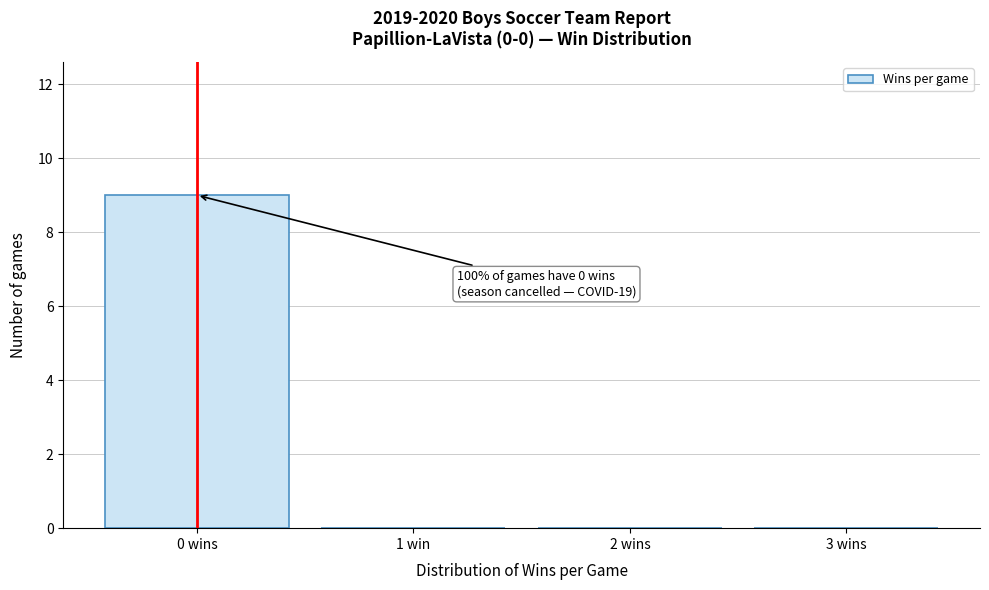

Reading right to left, what are all the values shown in this chart?

3 wins=0	2 wins=0	1 win=0	0 wins=9